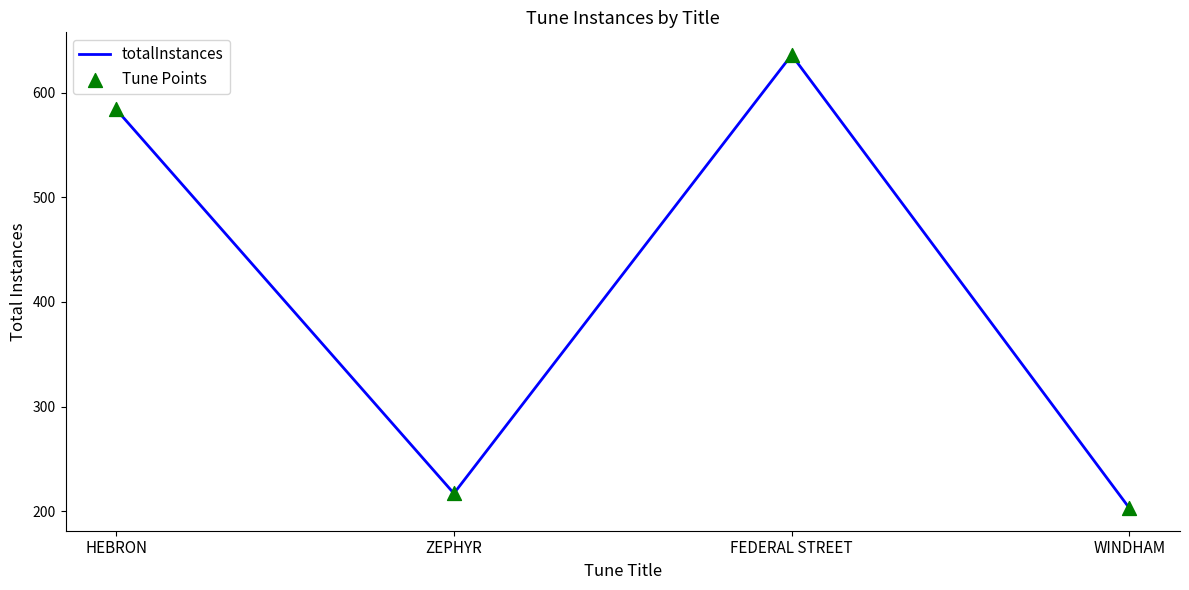

What is the change in value from ZEPHYR to FEDERAL STREET?

+419